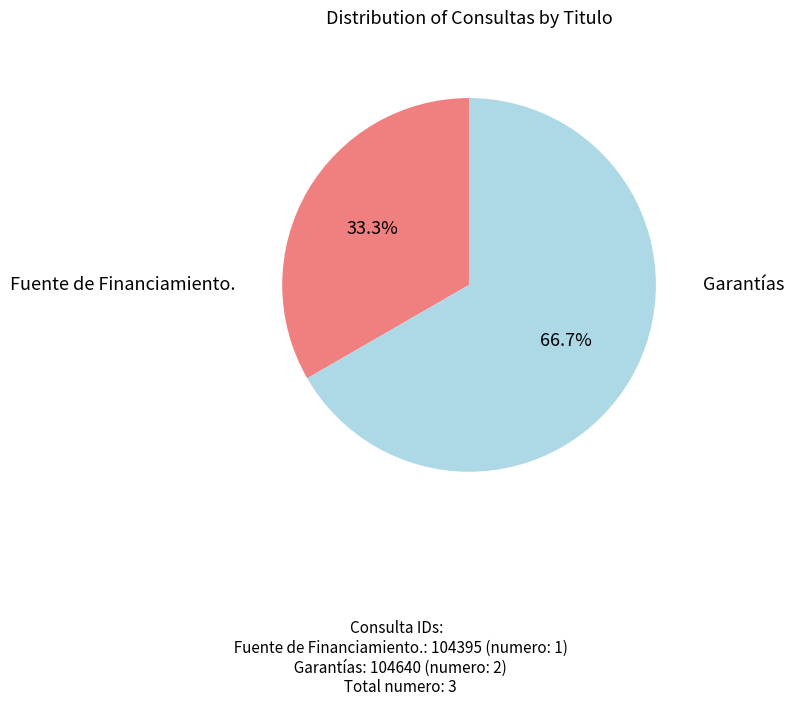

What is the ratio of the value at Garantías to the value at Fuente de Financiamiento.?

2.0